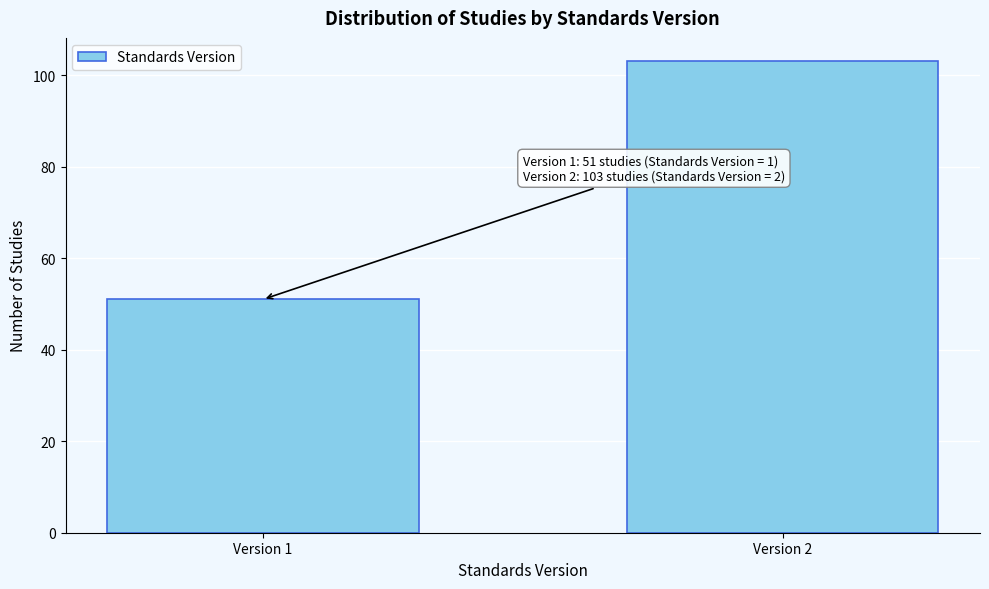

Reading right to left, what are all the values shown in this chart?

Version 2=103	Version 1=51